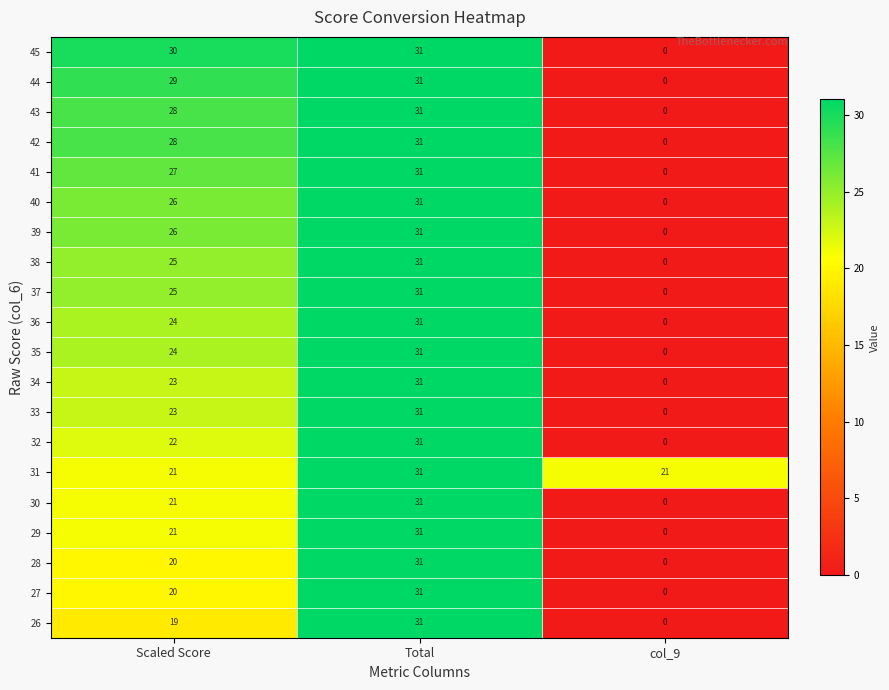

At which category does the chart reach its minimum across all series?

col_9